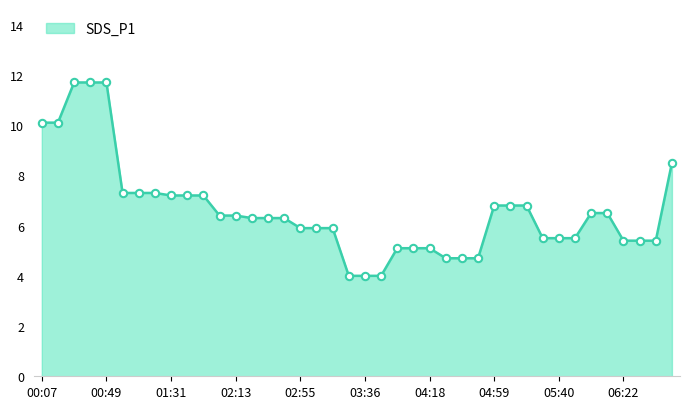

What is the difference between the maximum and minimum values?

7.7